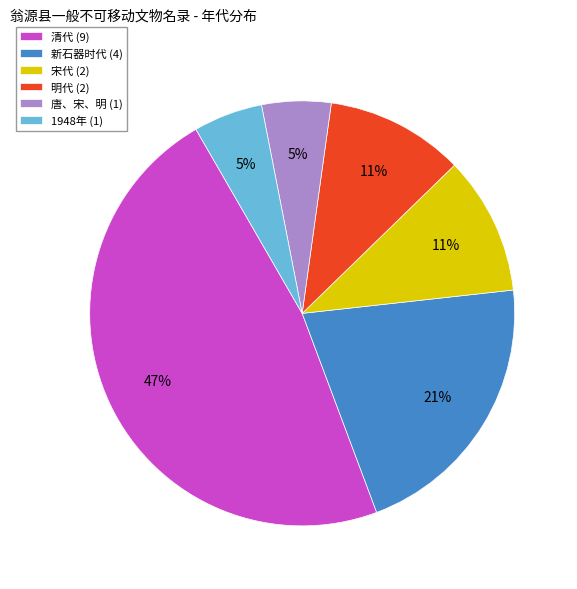

Count the number of slices in the pie.

6